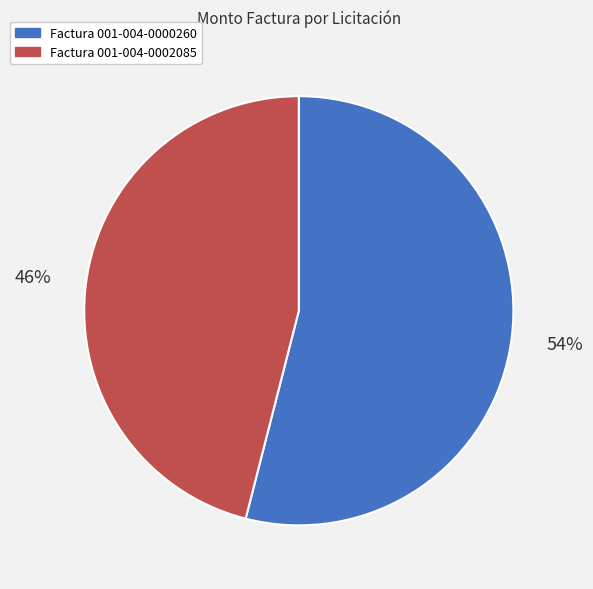

Between Factura 001-004-0002085 and Factura 001-004-0000260, which is larger?

Factura 001-004-0000260